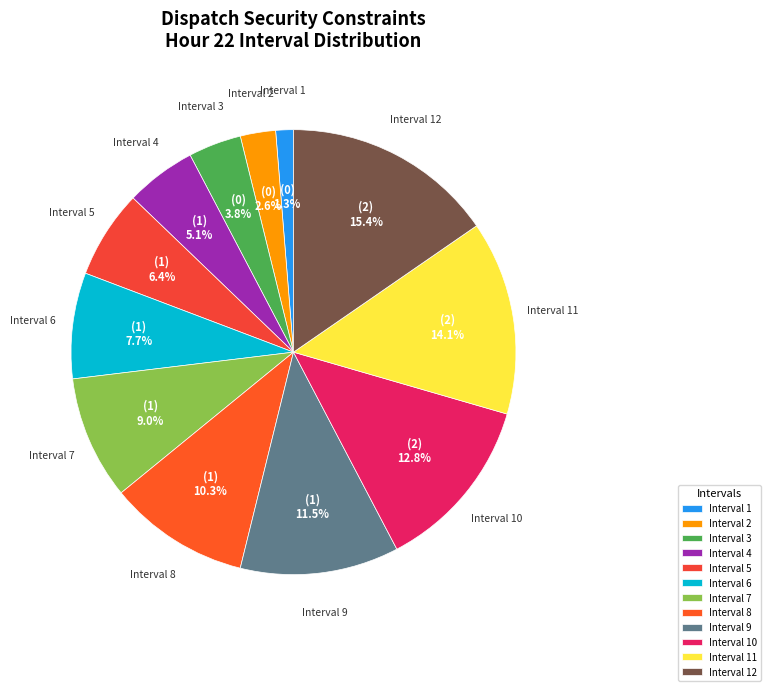

How many segments does this pie chart have?

12